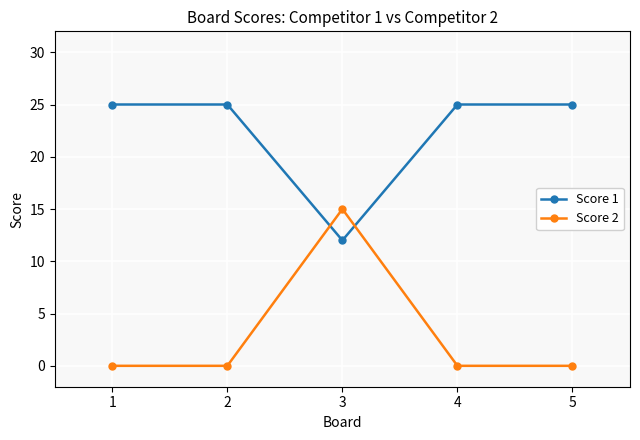

True or false: Score 2 has a value of 0 at 5.

True